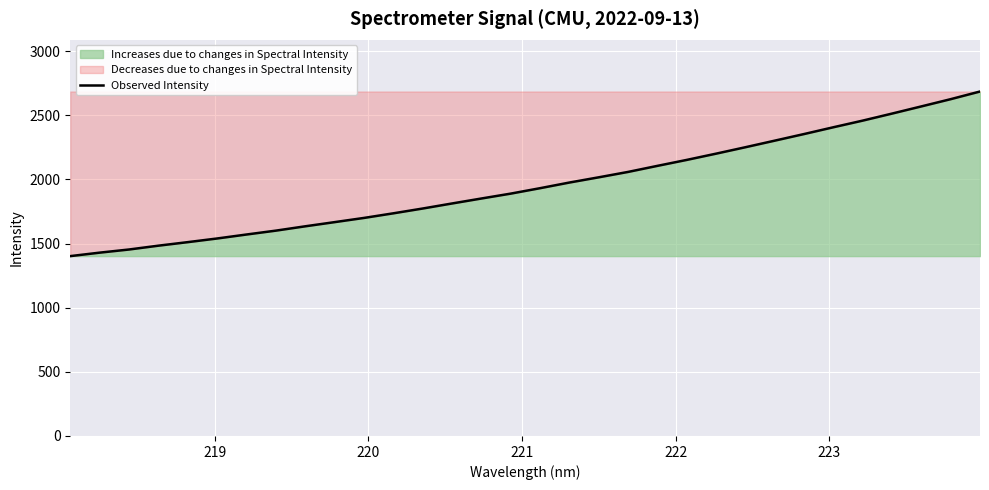

How many values exceed 1931?

16